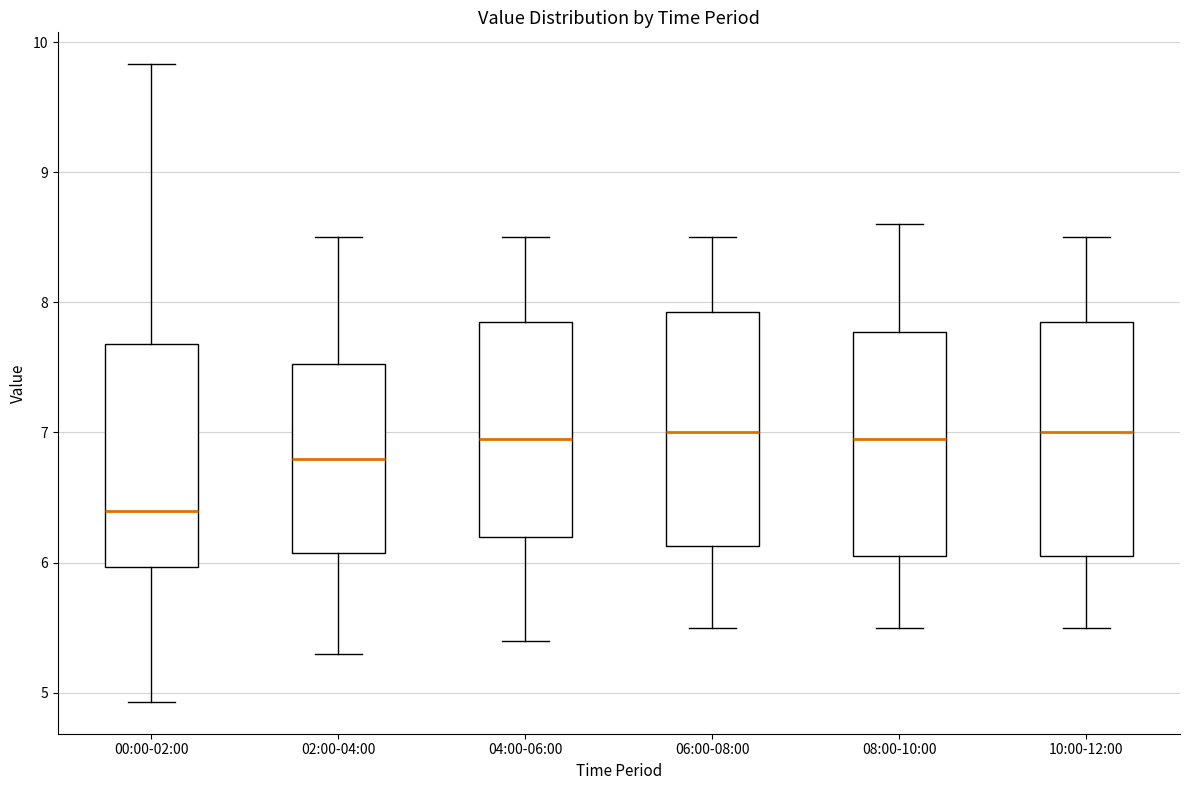

Reading left to right, transcribe this box plot: for each box, give where its median line is, the range the box spans, and where its two whiskers end, as read against the y-axis. The values are not printed on the chart, so give them approximately, as read against the axis.

00:00-02:00: median 6.4, box 6.0 to 7.7, whiskers 4.9 to 9.8
02:00-04:00: median 6.8, box 6.1 to 7.5, whiskers 5.3 to 8.5
04:00-06:00: median 7.0, box 6.2 to 7.9, whiskers 5.4 to 8.5
06:00-08:00: median 7.0, box 6.1 to 7.9, whiskers 5.5 to 8.5
08:00-10:00: median 7.0, box 6.1 to 7.8, whiskers 5.5 to 8.6
10:00-12:00: median 7.0, box 6.1 to 7.9, whiskers 5.5 to 8.5